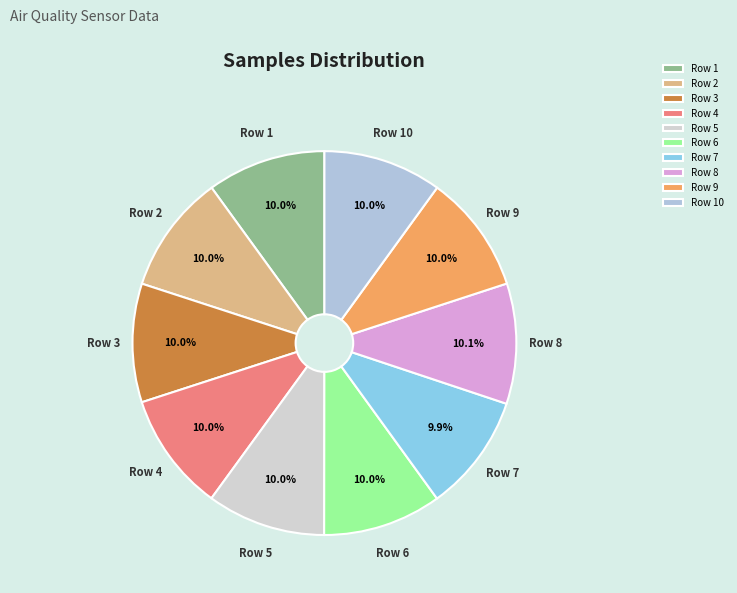

Does any single category account for the majority?

No